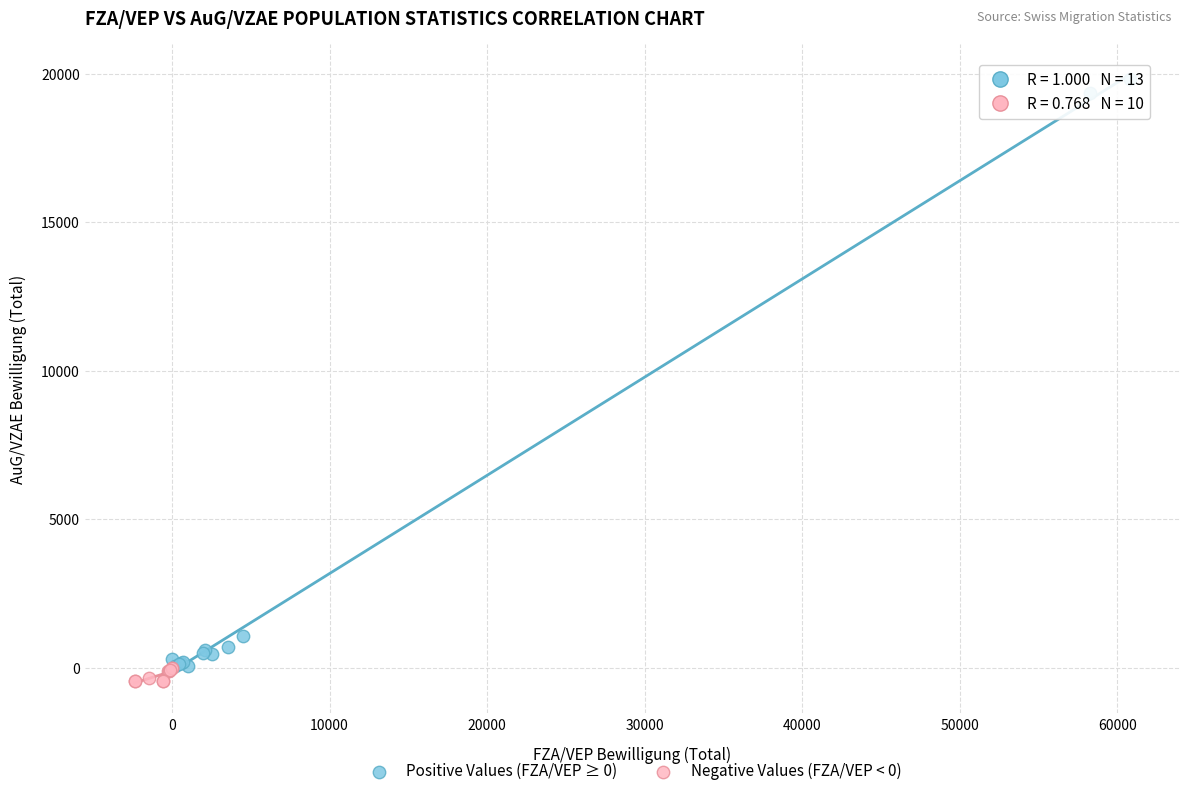

Which series contains the lowest Y value?

Negative Values (FZA/VEP < 0)